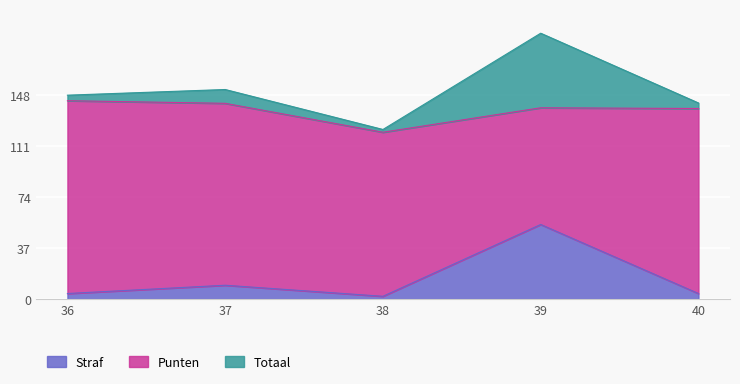

How many interior local valleys does the Straf series have?

1